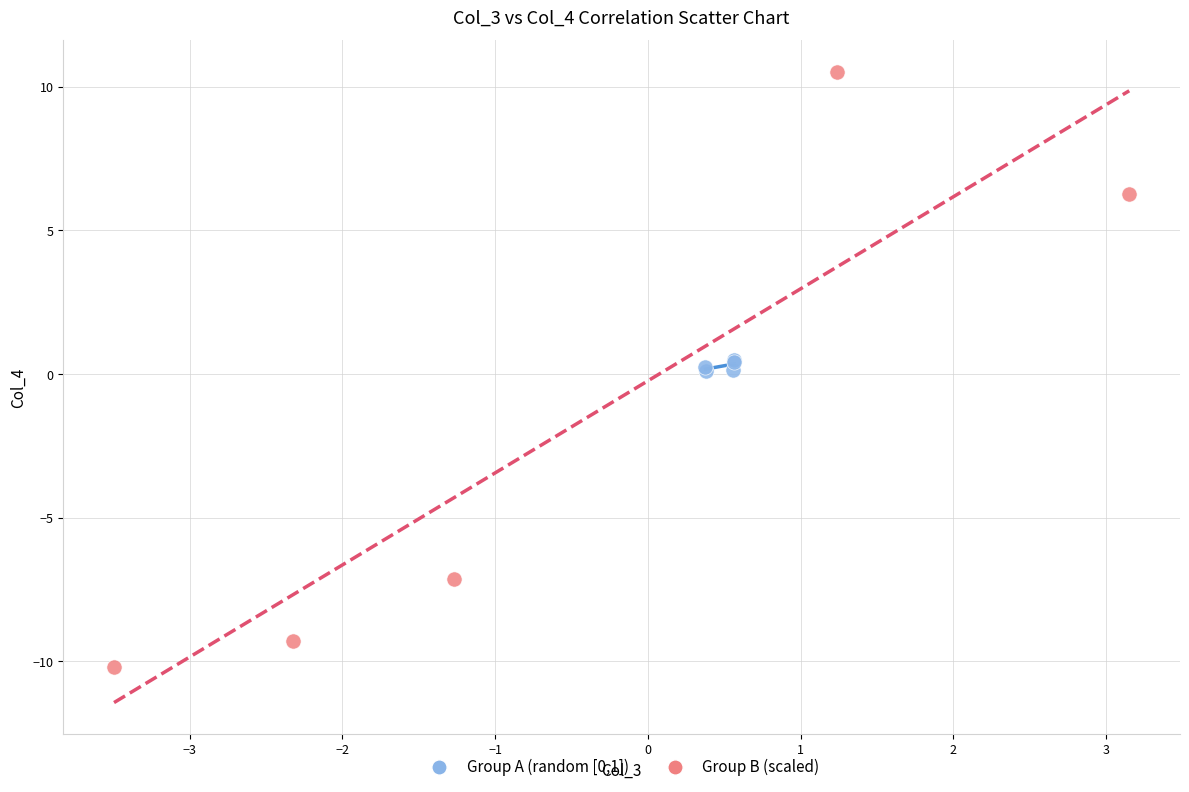

Which series contains the lowest Y value?

Group B (scaled)